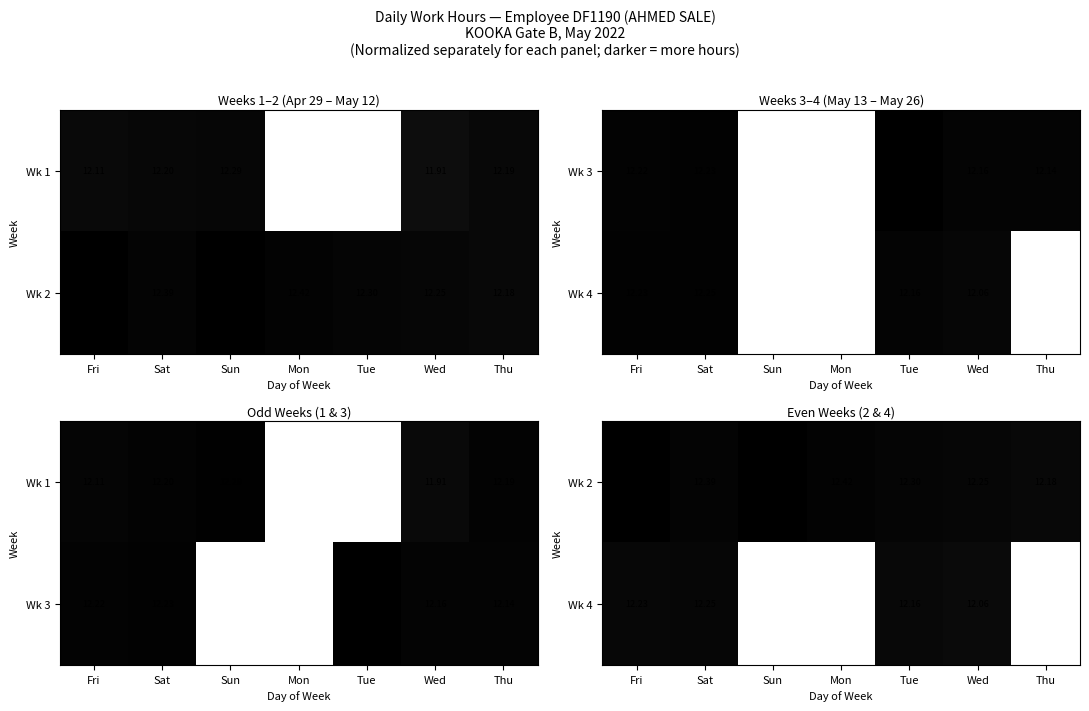

True or false: Wk 4 has a value of 0.0 at Wed.

False